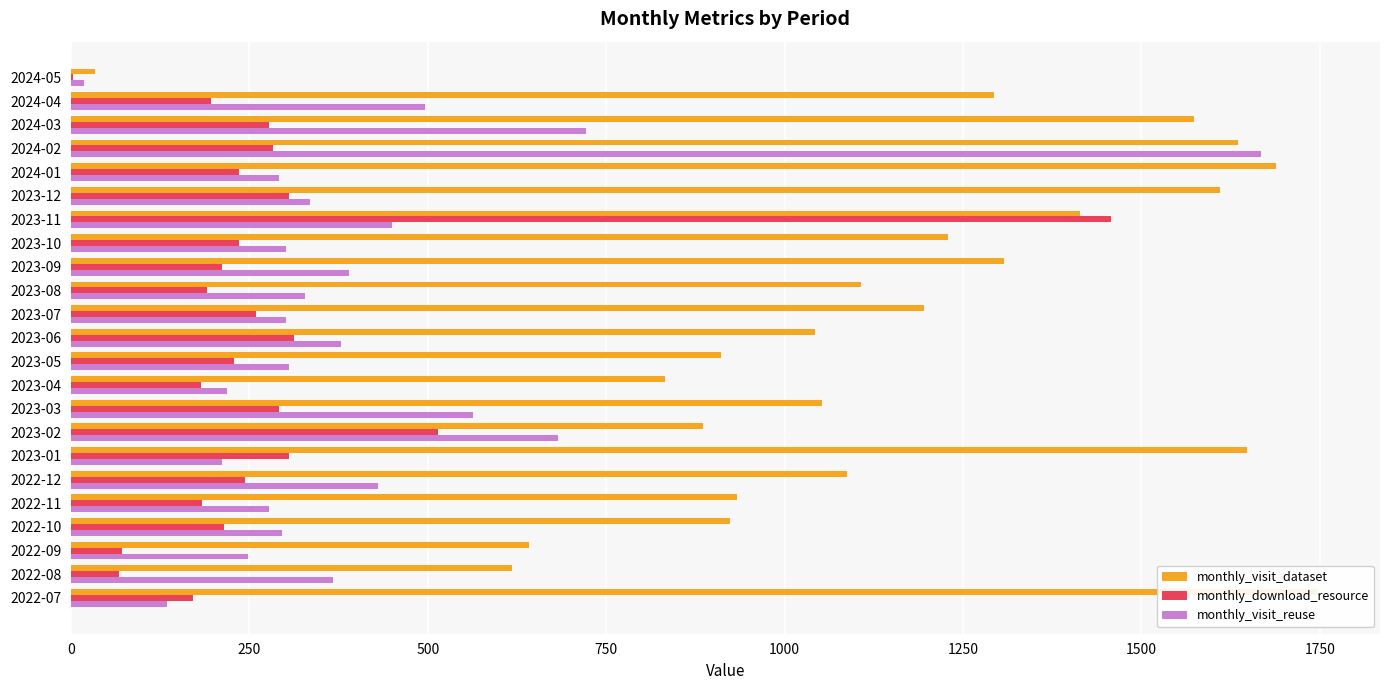

The value of monthly_visit_dataset at 2024-02 is 1636. True or false?

True